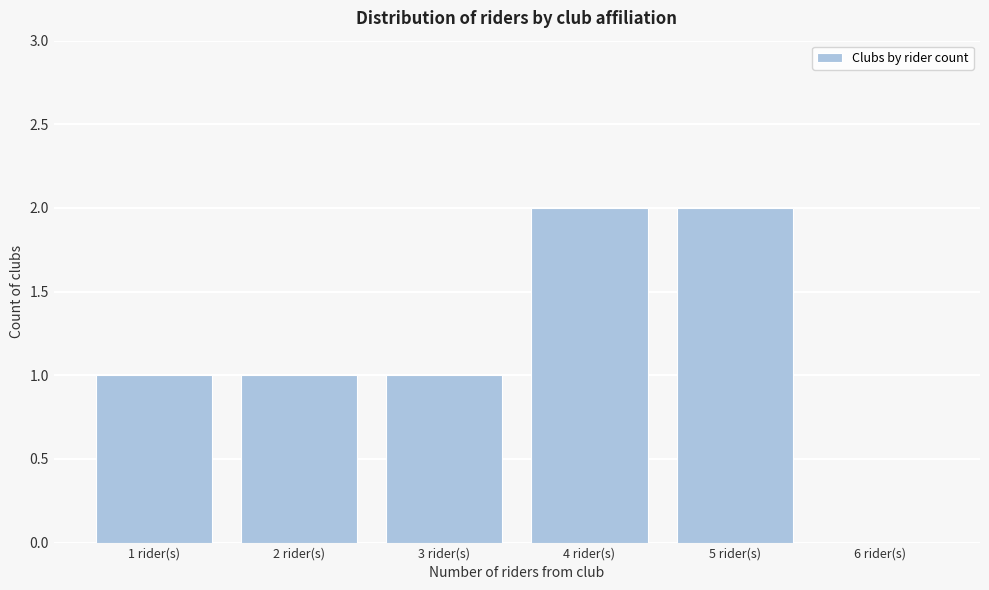

Reading left to right, list all the values displayed in this chart.

1 rider(s)=1	2 rider(s)=1	3 rider(s)=1	4 rider(s)=2	5 rider(s)=2	6 rider(s)=0